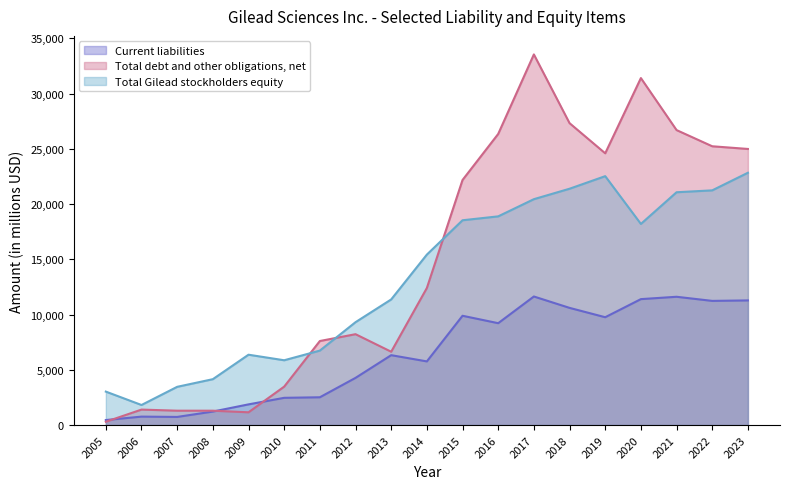

At which label is Current liabilities closest to 6045?

2013